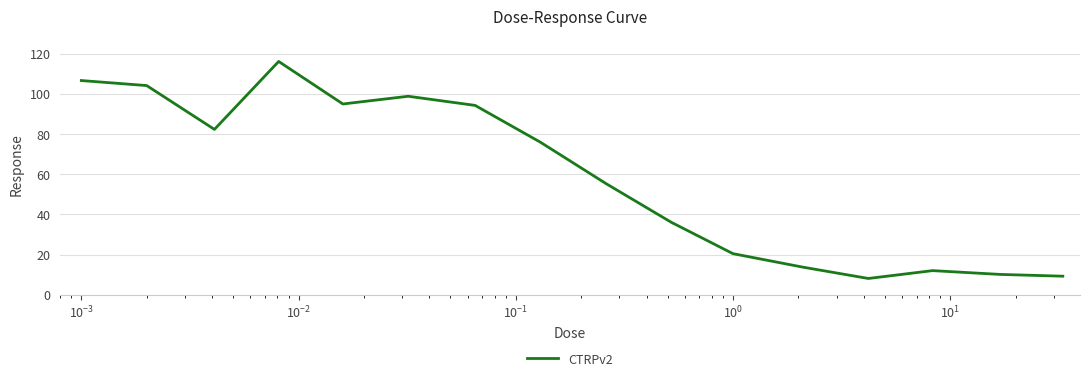

What is the maximum value shown in the chart?

116.1